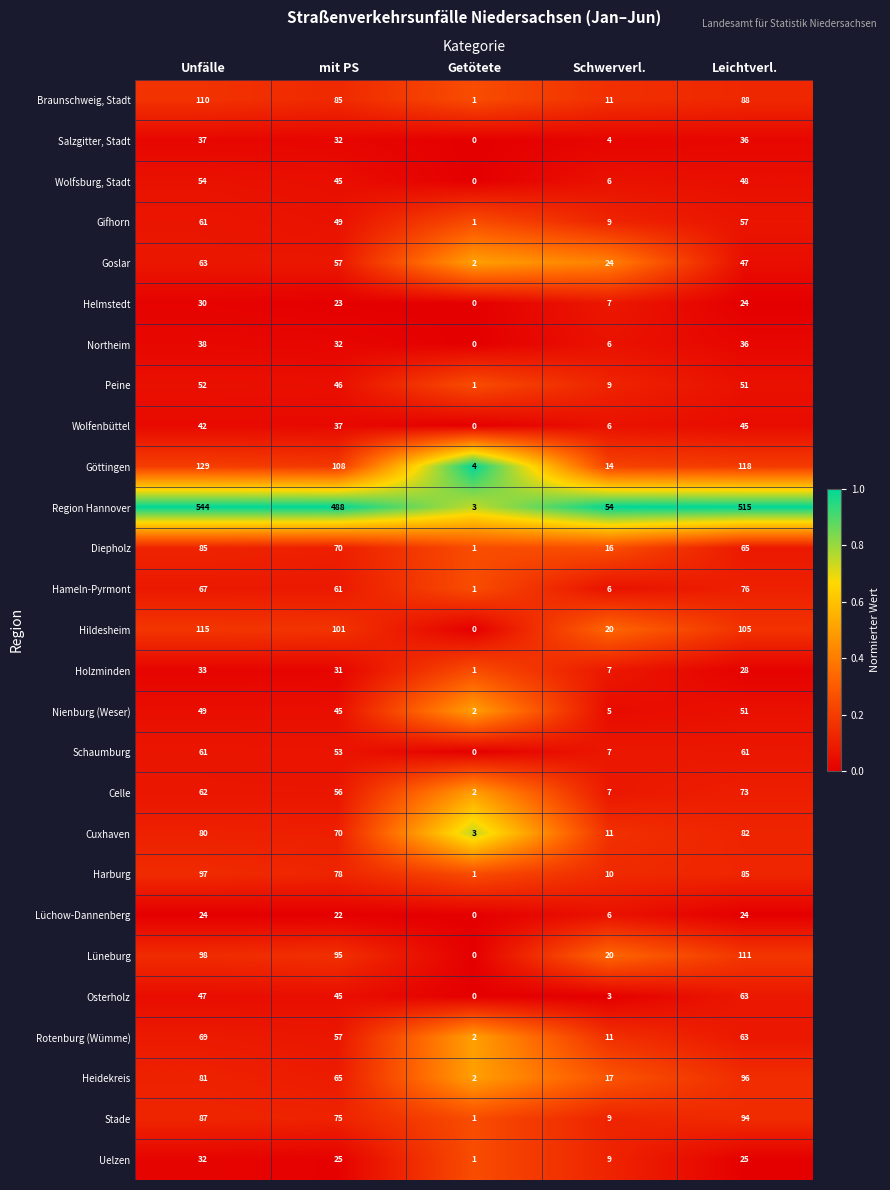

What is the average value of the Nienburg (Weser) series?

30